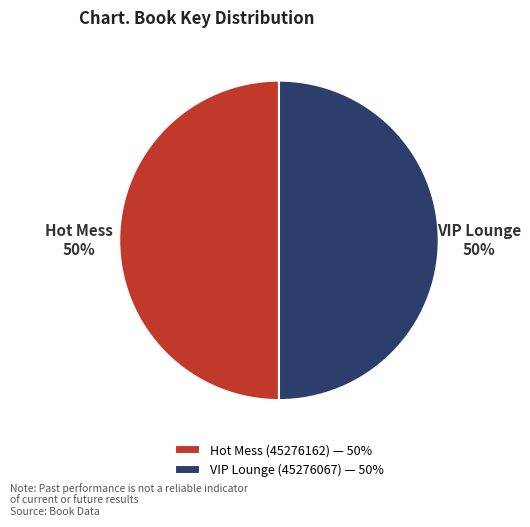

Do Hot Mess (45276162) — 50% and VIP Lounge (45276067) — 50% together represent more than half of the pie?

Yes